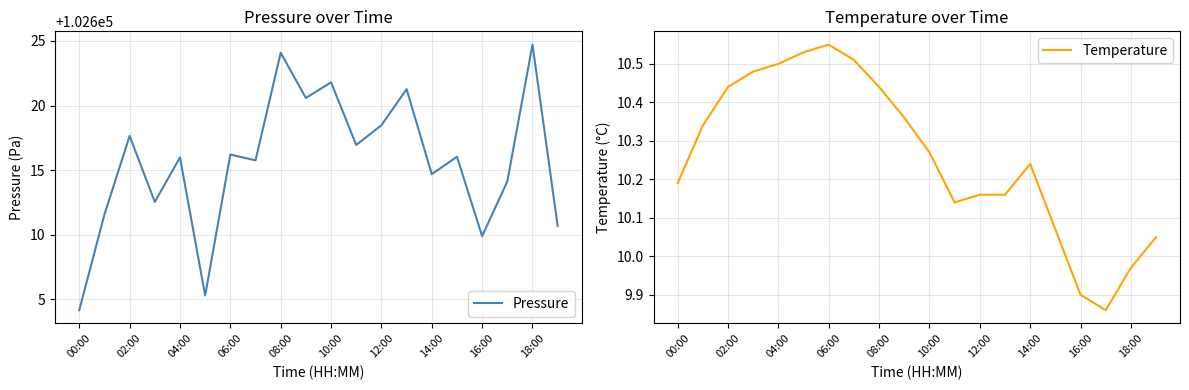

Rank the series by their maximum value, from highest to lowest.

Pressure, Temperature